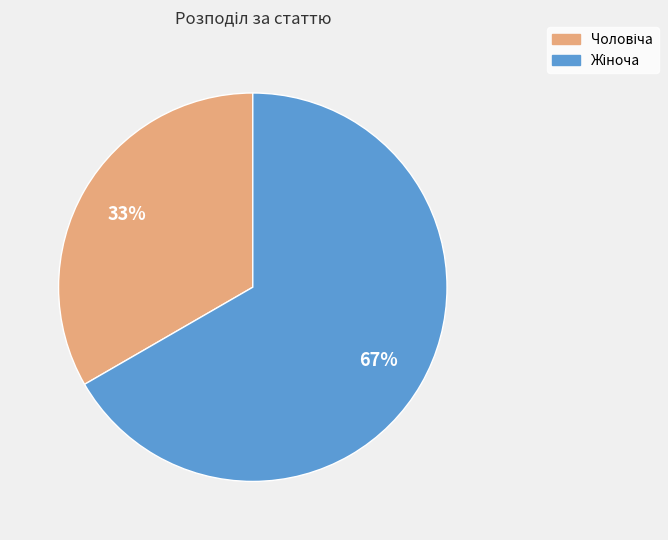

Is there any slice that represents more than half of the pie?

Yes